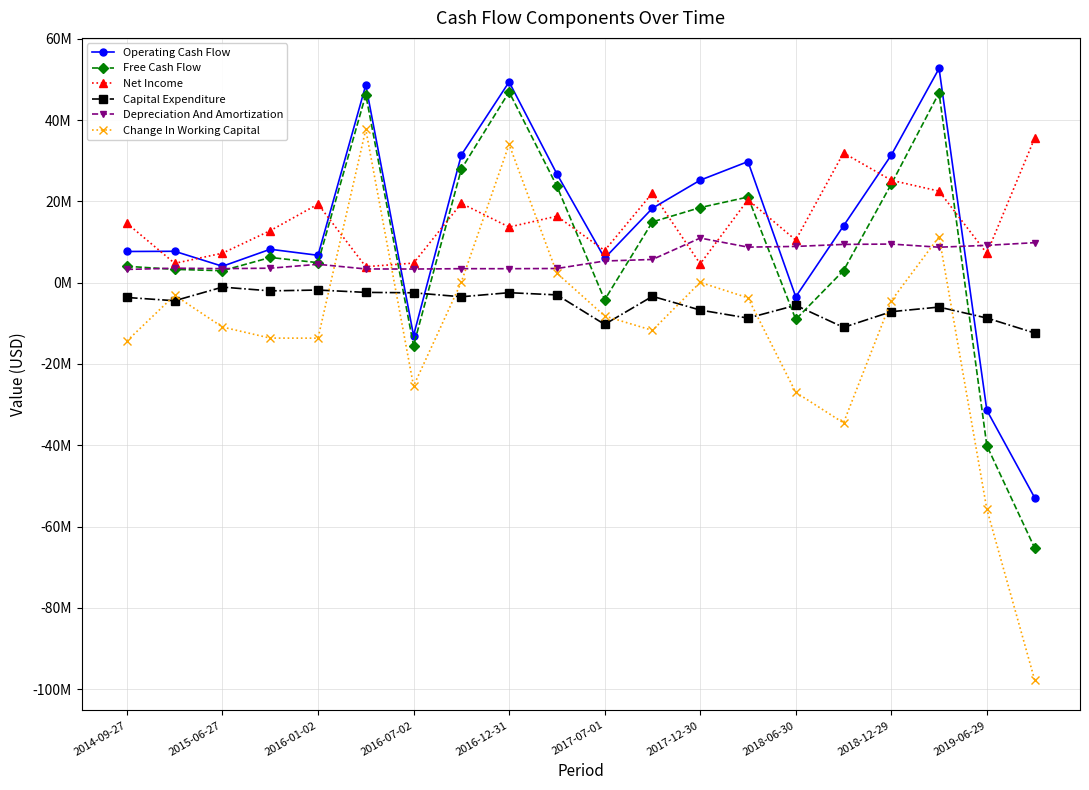

What are all the series names shown in the legend?

Operating Cash Flow, Free Cash Flow, Net Income, Capital Expenditure, Depreciation And Amortization, Change In Working Capital